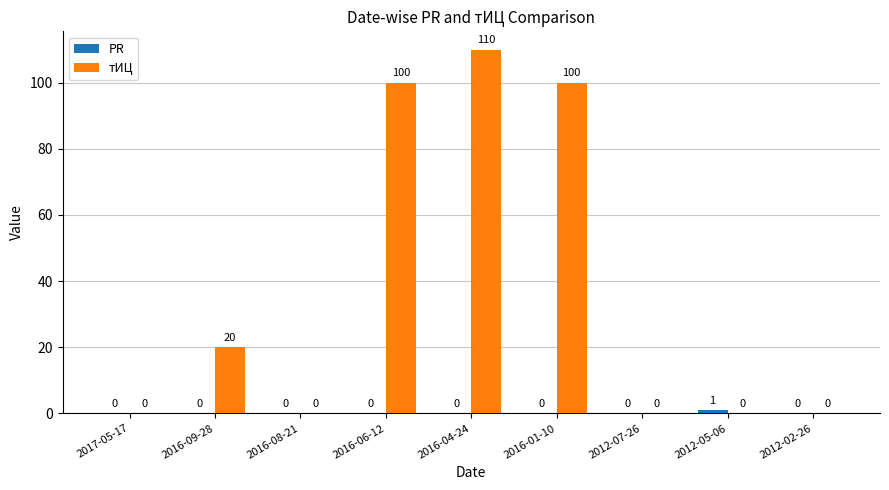

Are the bars grouped side by side (vs. stacked)?

Yes